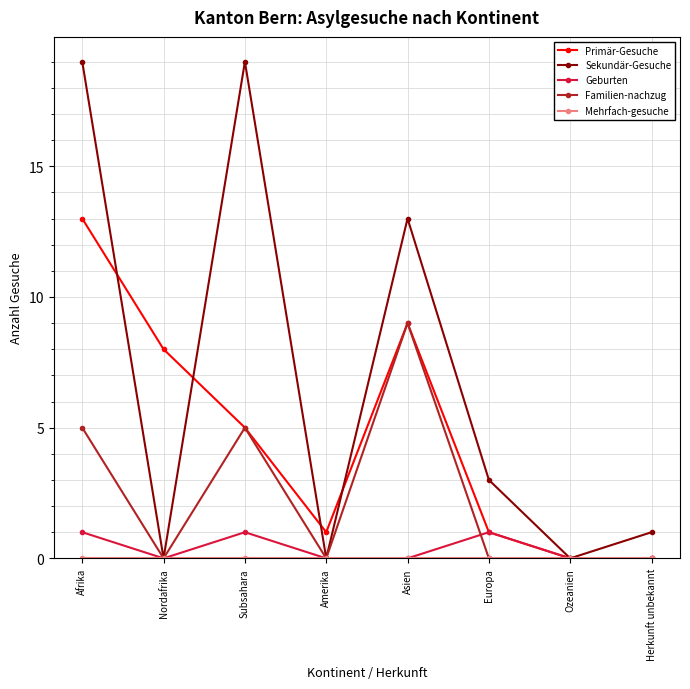

Where is Primär-Gesuche nearest to the value 6?

Subsahara